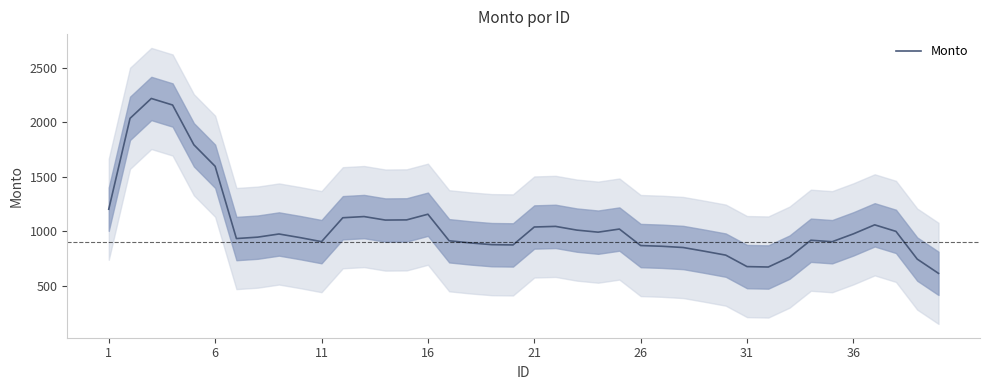

What is the maximum value for Monto?

2218.3